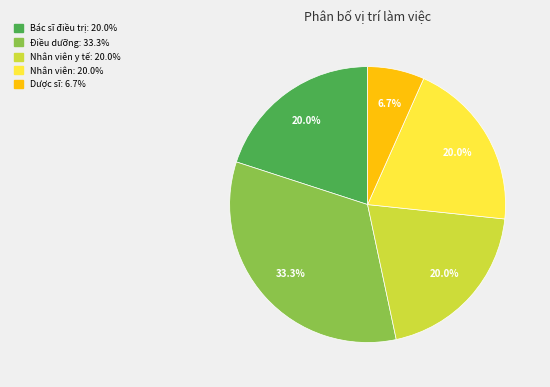

Is there a majority slice in this chart?

No